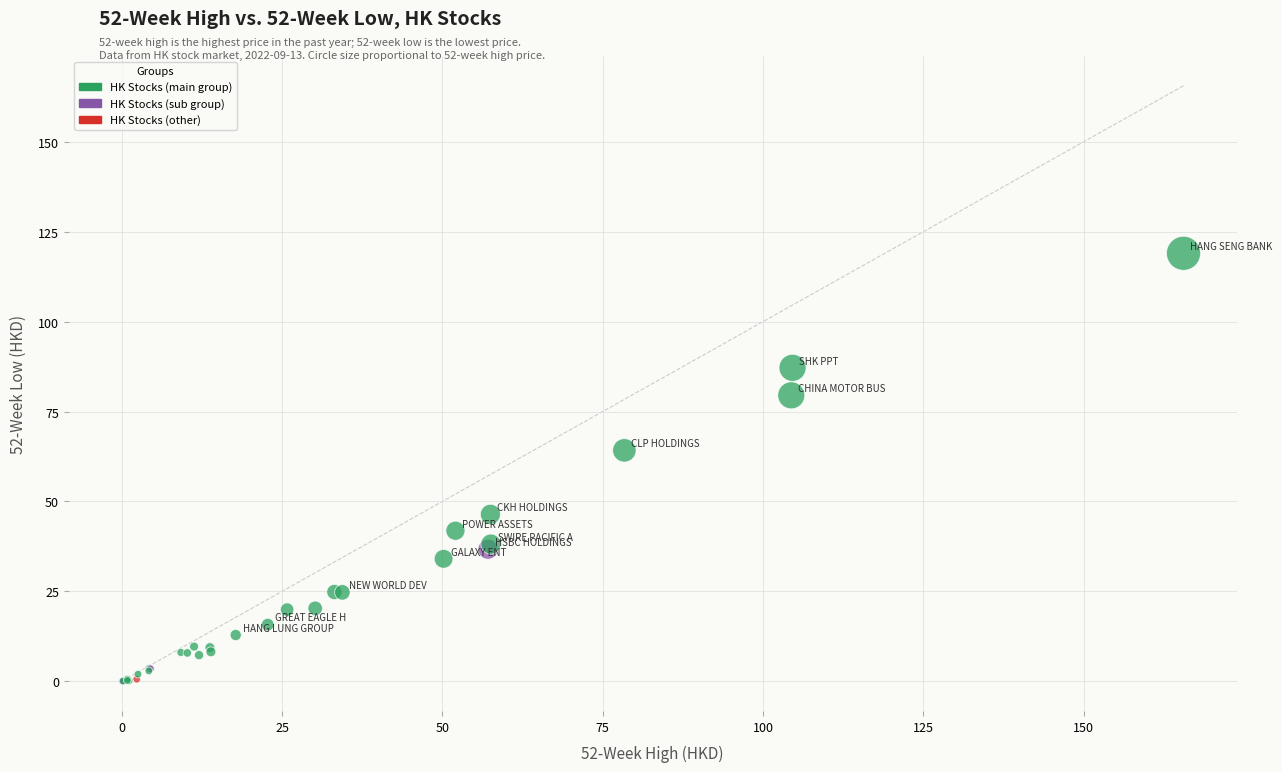

What Y value in the scatter plot is closest to 59?

64.2